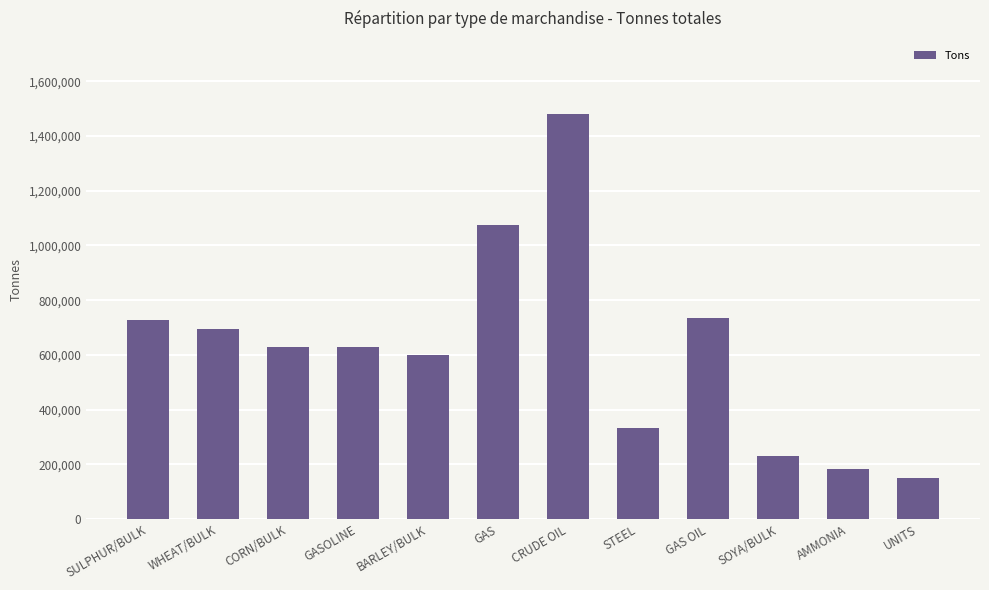

What is the difference between the values at AMMONIA and GAS OIL?

550184